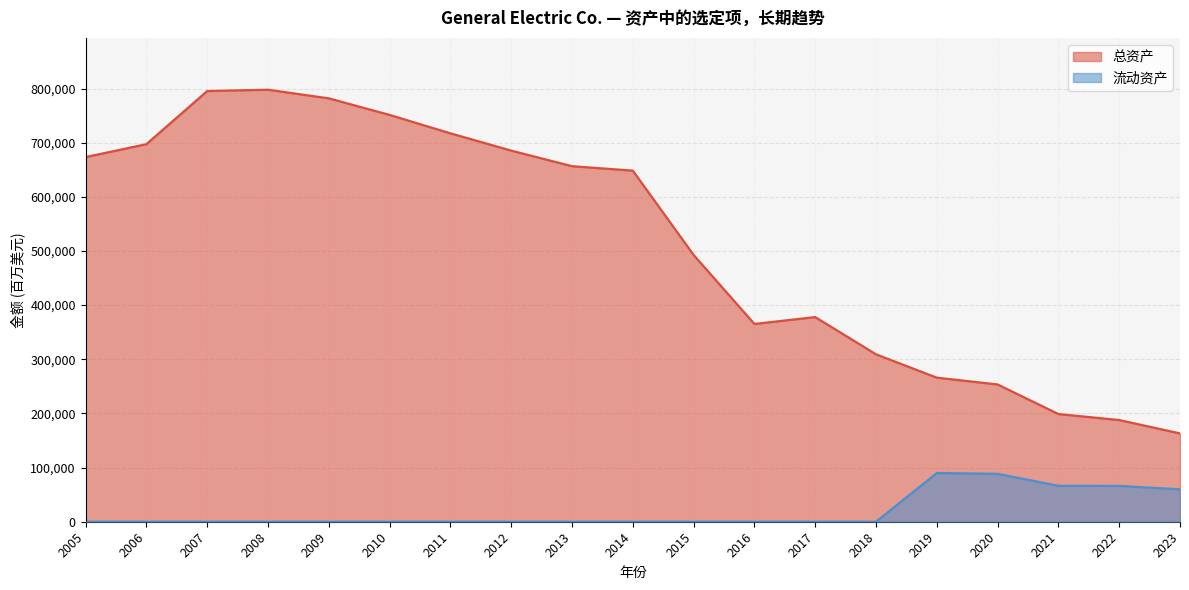

What is the total value across all series at 2012?

685328